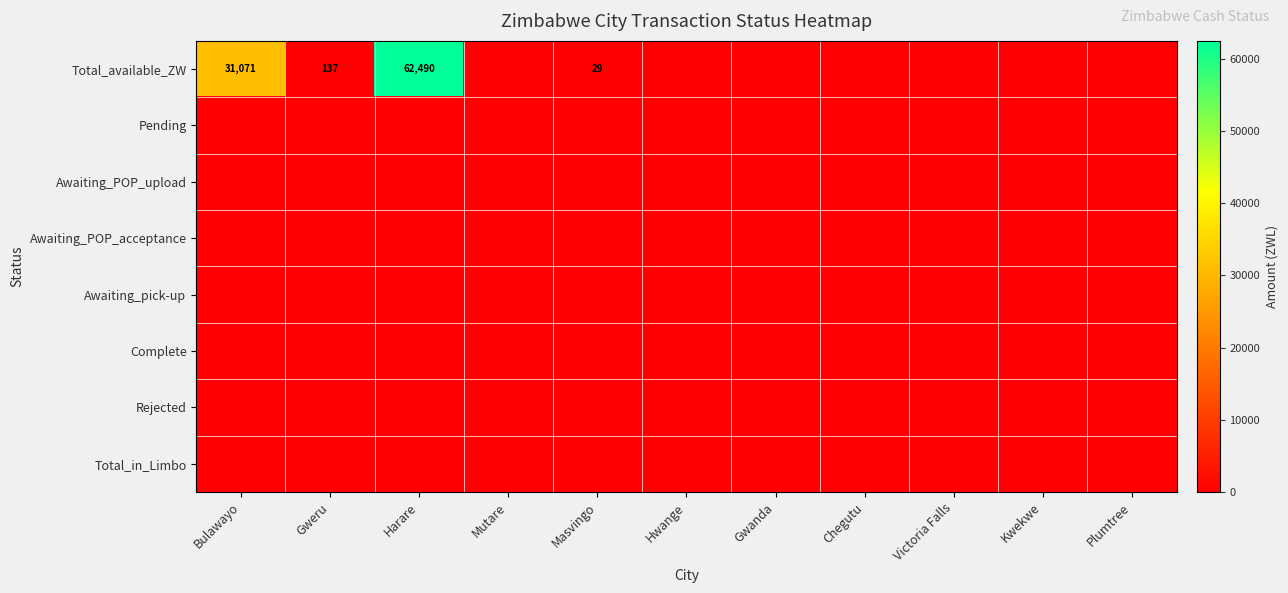

What is the difference between the highest and lowest values at Bulawayo?

31071.3